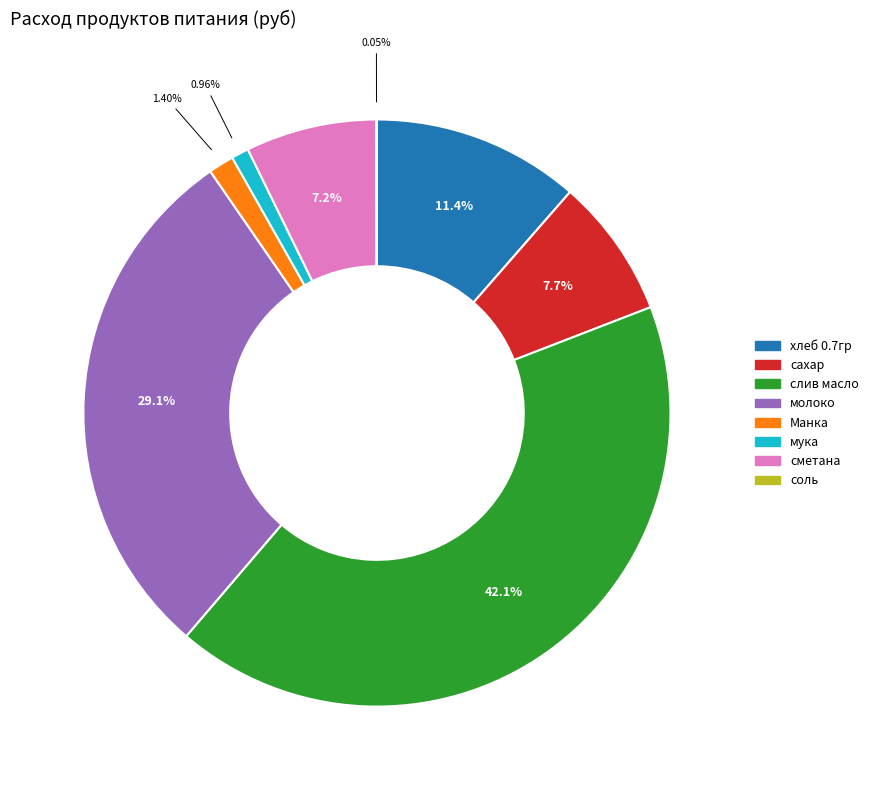

Combined, what portion of the pie is сахар and молоко?

36.8%